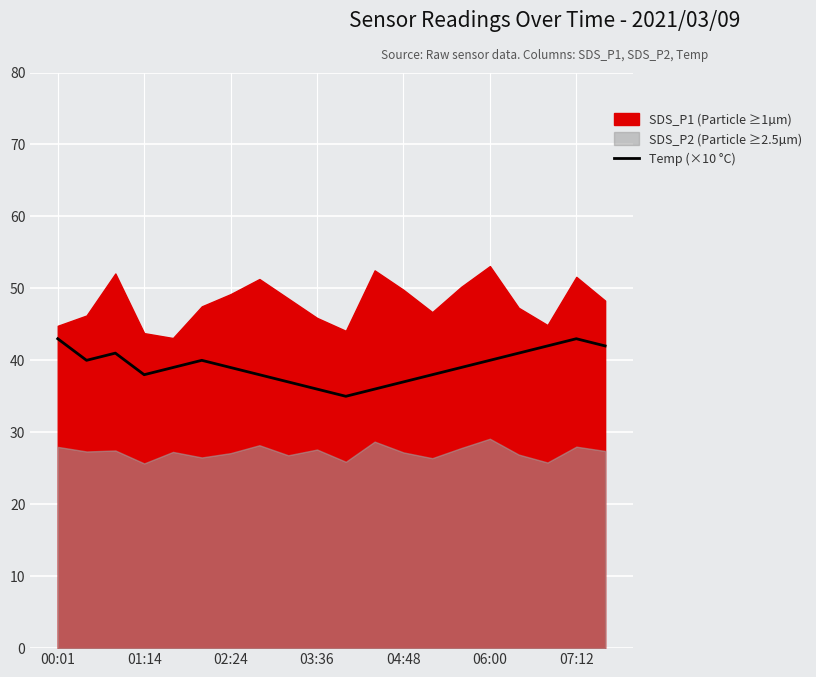

Between 10 and 16, which is larger?

16